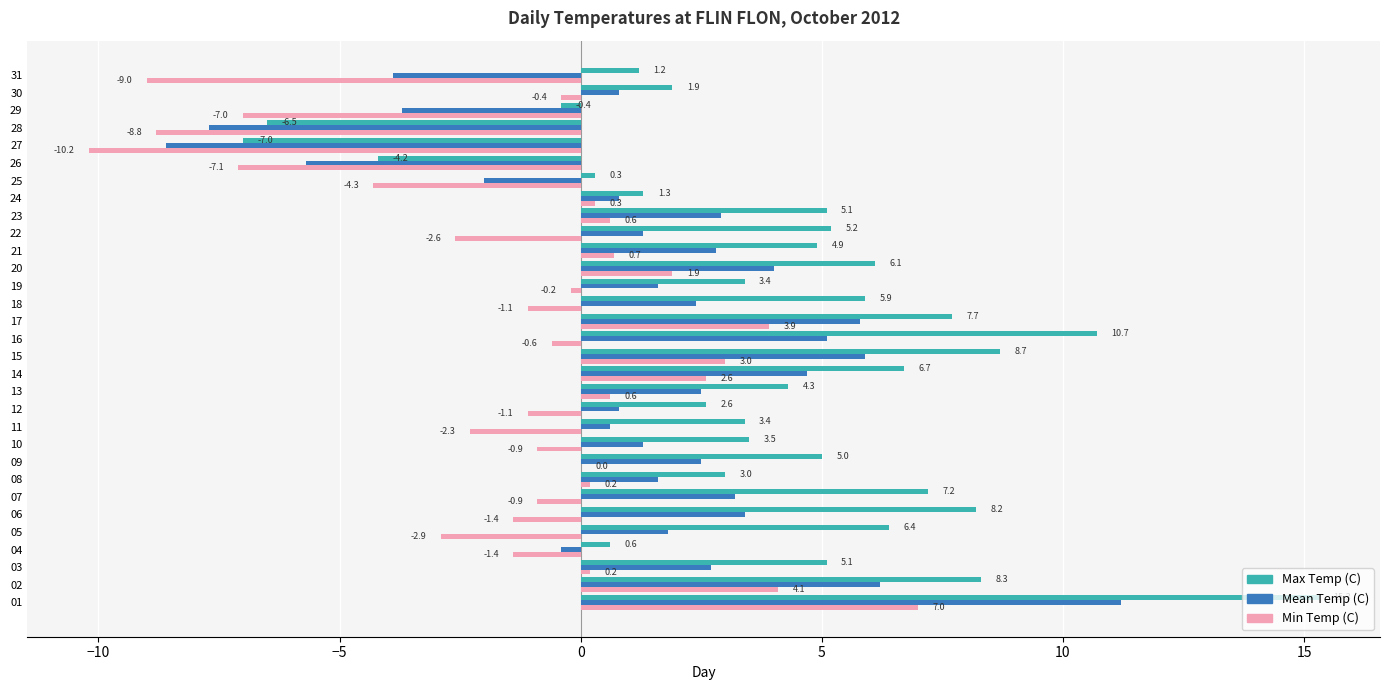

The value of Max Temp (C) at 08 is 3.0. True or false?

True